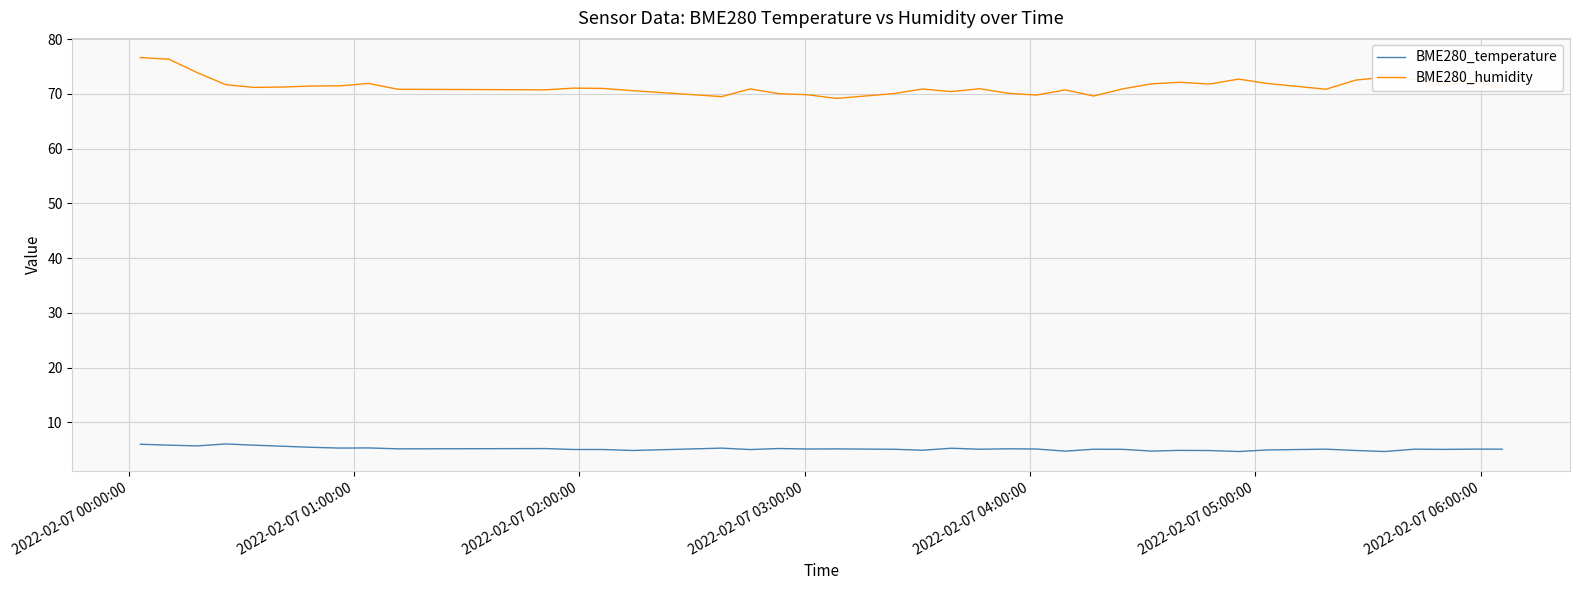

What is the minimum value shown in the chart?

4.7